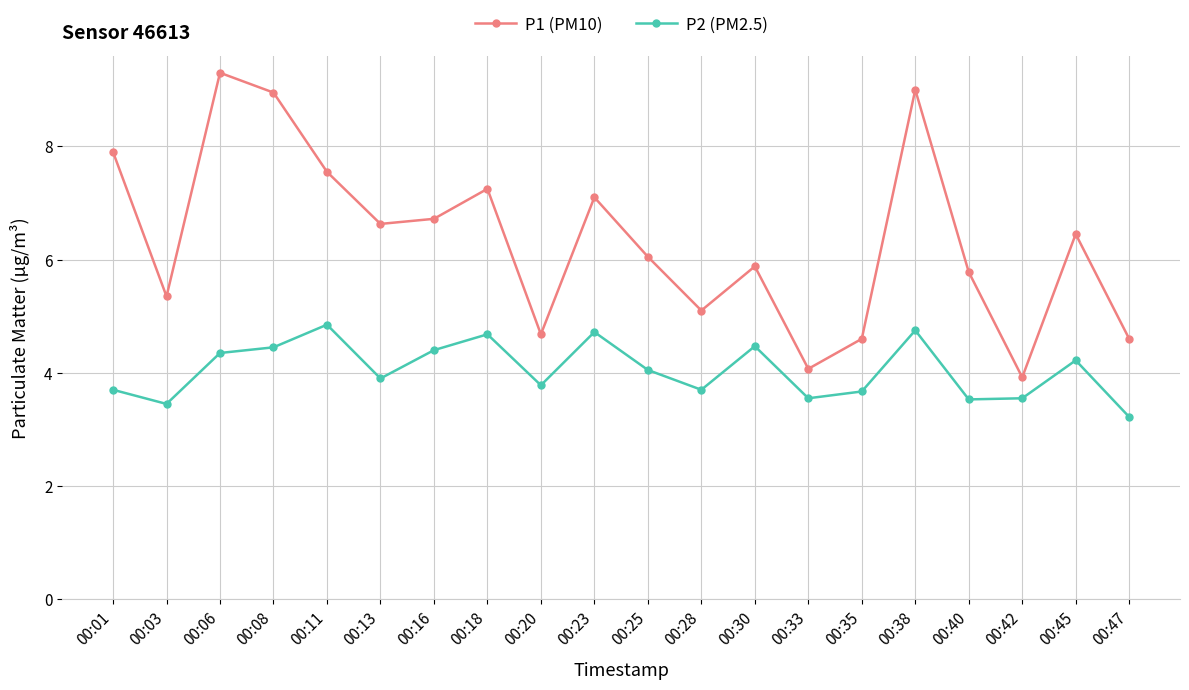

Between 00:06 and 00:30, which series saw the biggest shift?

P1 (PM10)